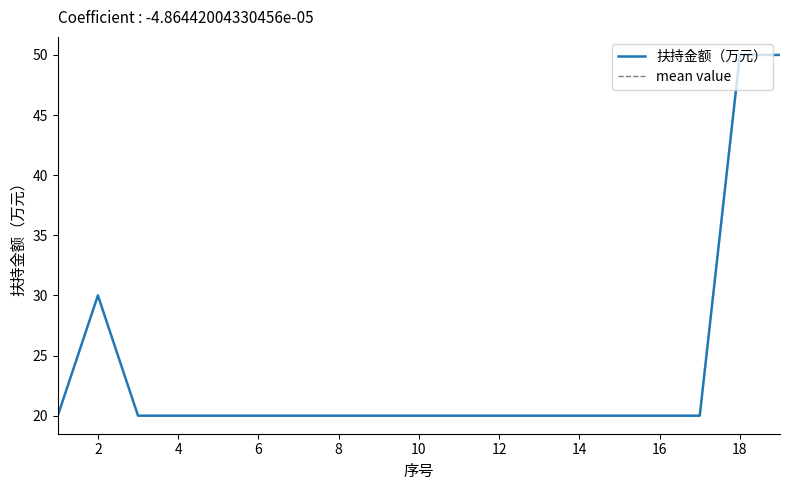

What is the smallest value displayed?

20